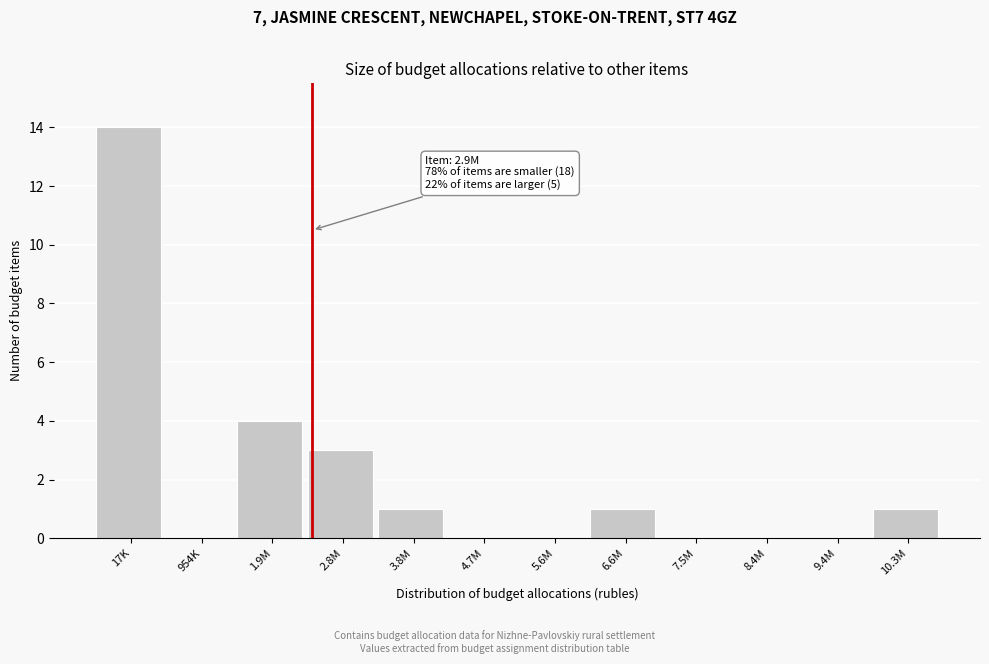

Reading left to right, list all the values displayed in this chart.

17K=14	954K=0	1.9M=4	2.8M=3	3.8M=1	4.7M=0	5.6M=0	6.6M=1	7.5M=0	8.4M=0	9.4M=0	10.3M=1